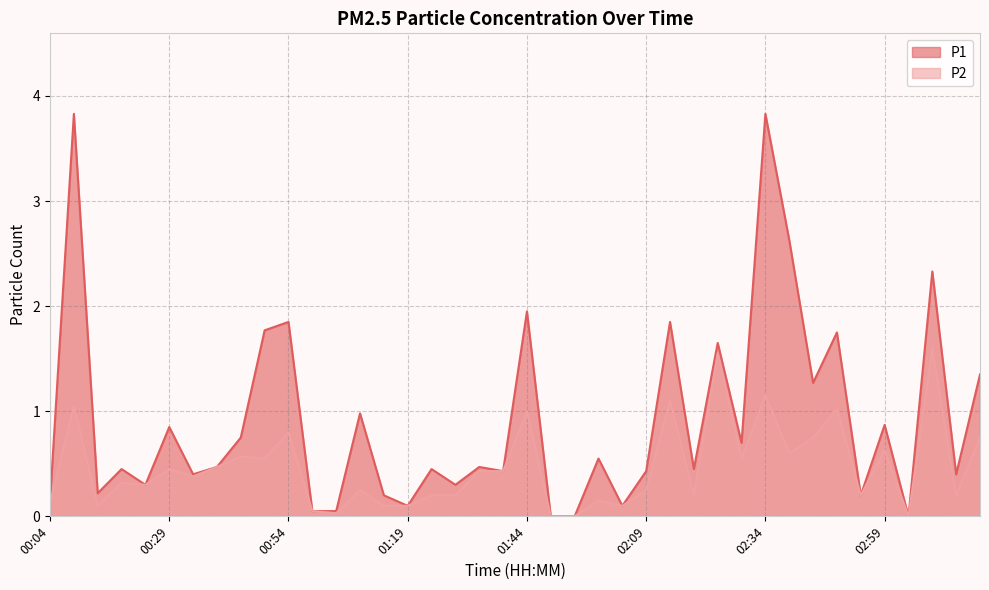

How many data points in P2 are above 0?

37